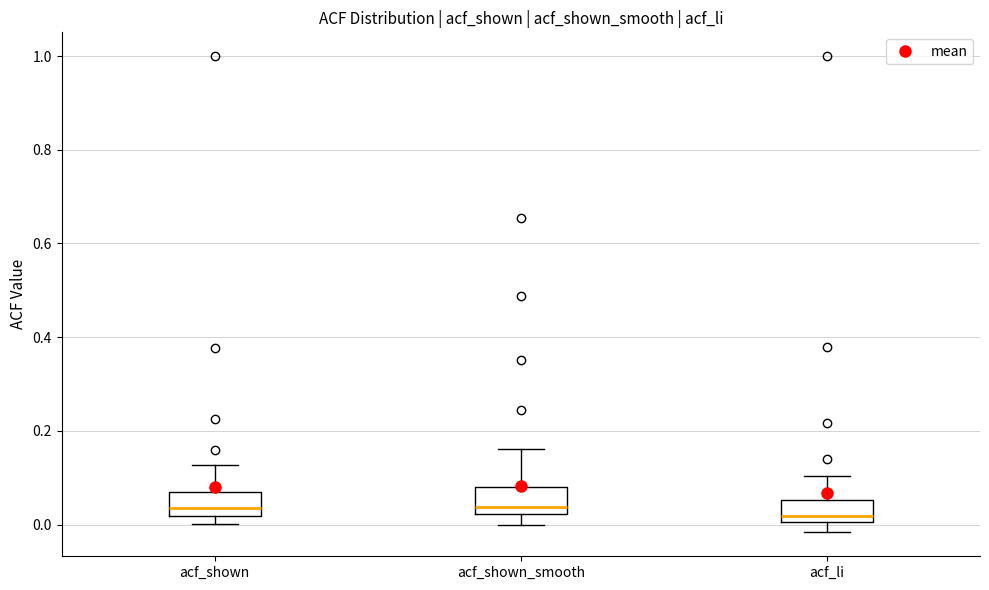

Reading left to right, transcribe this box plot: for each box, give where its median line is, the range the box spans, and where its two whiskers end, as read against the y-axis. The values are not printed on the chart, so give them approximately, as read against the axis.

acf_shown: median 0.04, box 0.02 to 0.06, whiskers 0.00 to 0.12
acf_shown_smooth: median 0.04, box 0.02 to 0.08, whiskers 0.00 to 0.16
acf_li: median 0.02, box 0.00 to 0.06, whiskers -0.02 to 0.10